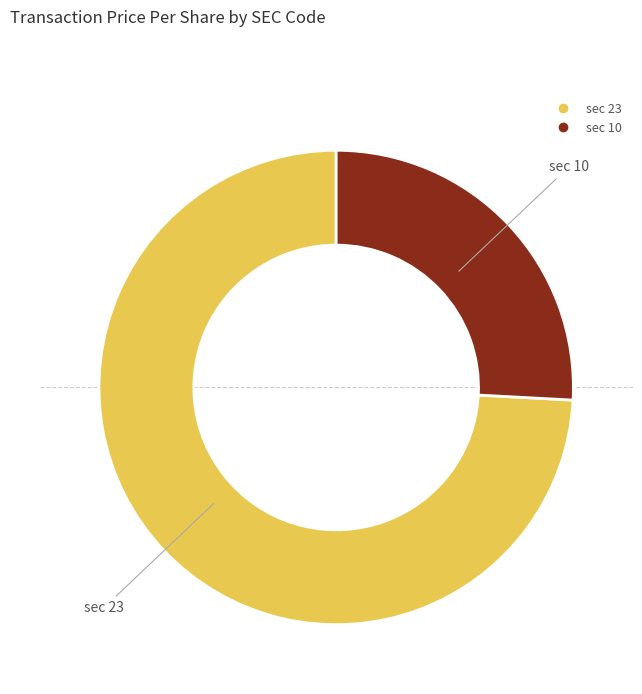

How many segments does this pie chart have?

2